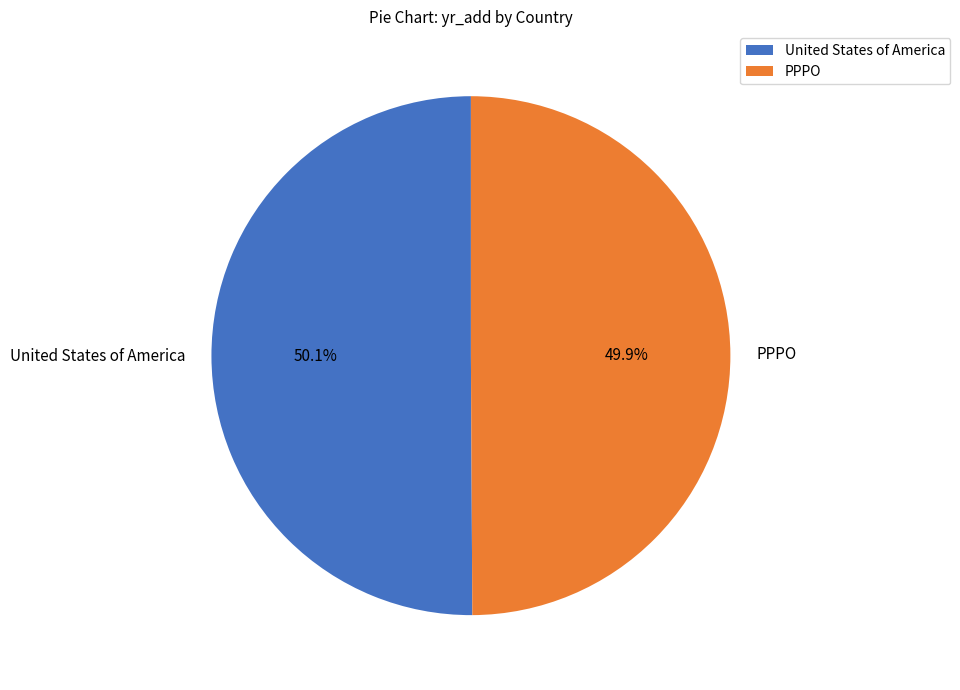

Is there a majority slice in this chart?

Yes